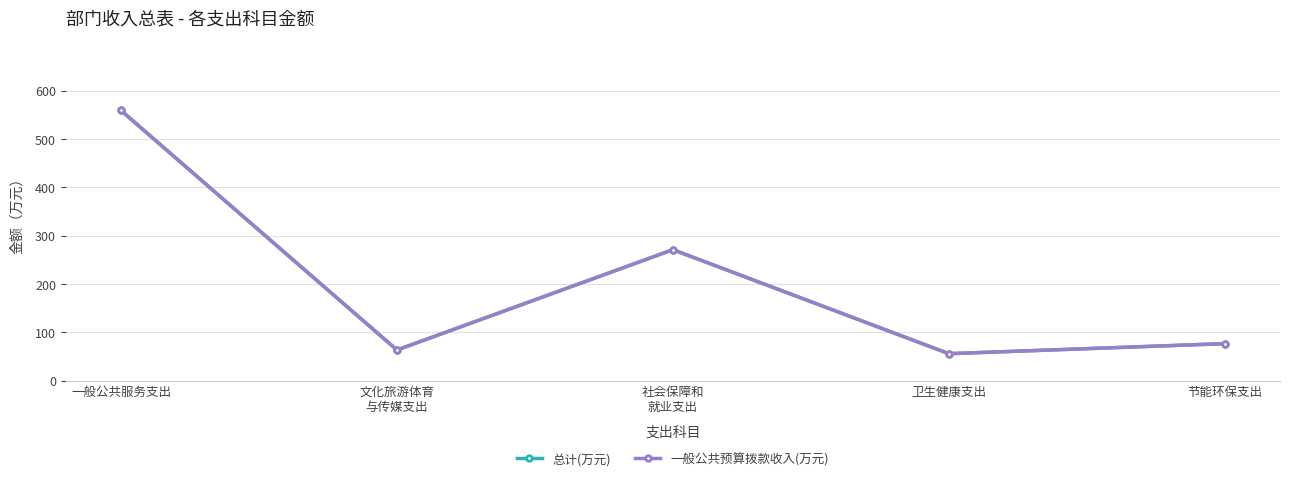

The 总计(万元) series shows 63.5 at 文化旅游体育
与传媒支出. True or false?

True